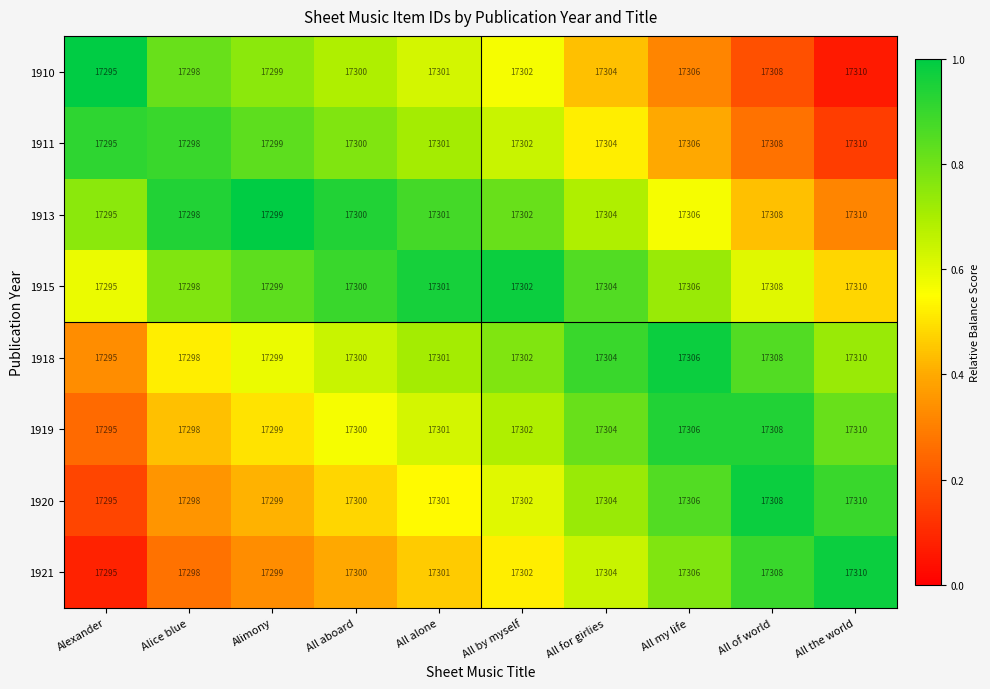

What is the average value of the 1910 series?

17302